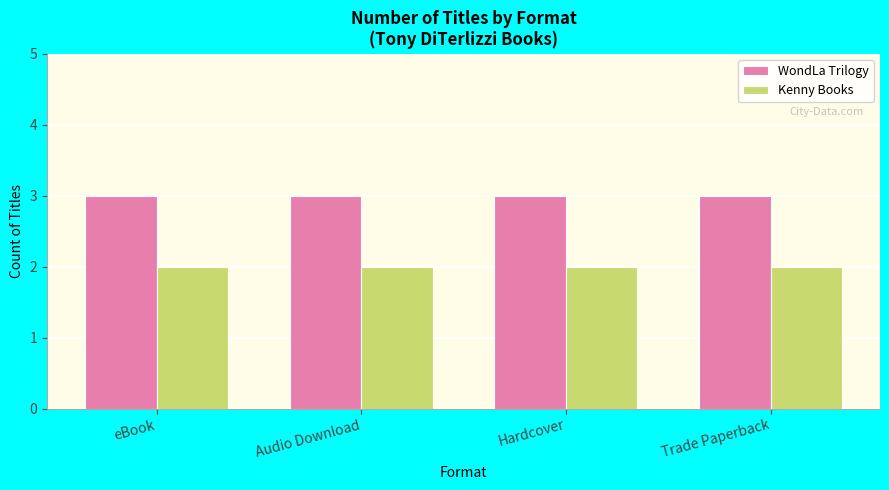

What is the total value across all series at Trade Paperback?

5